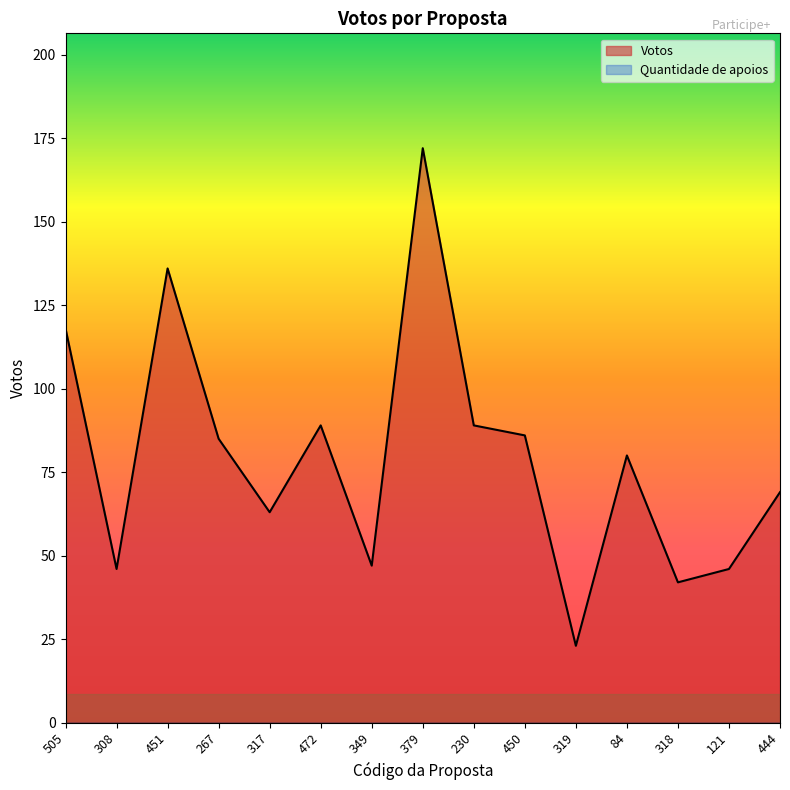

How many categories are shown in the chart?

15